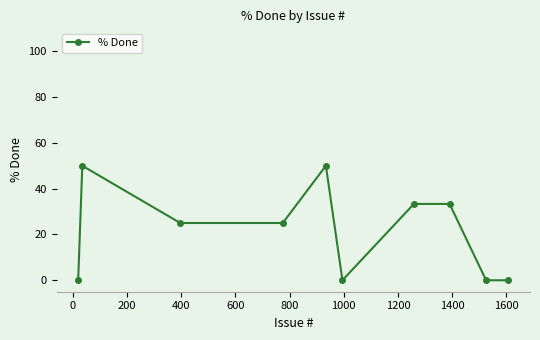

Is this an area chart (filled region under the line)?

No